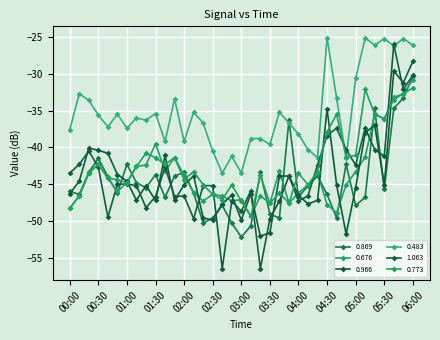

True or false: 0.869 has more than 2 interior local peaks.

True